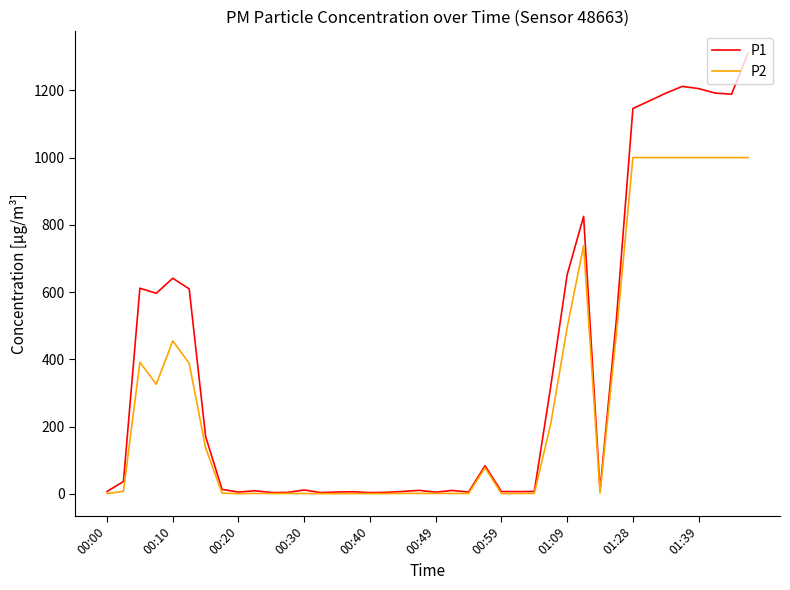

Which series has the largest total across all categories?

P1